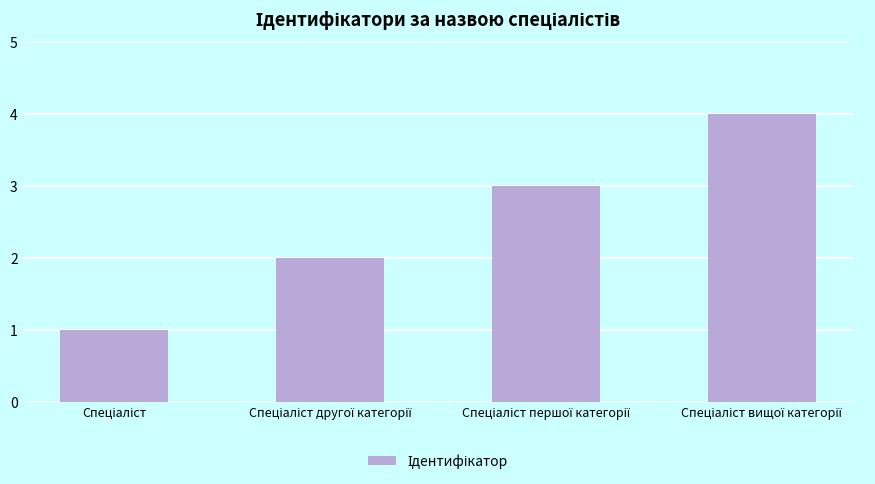

What is the greatest value displayed?

4